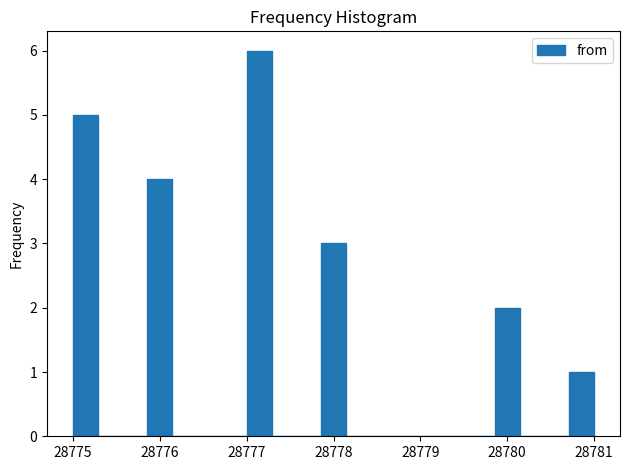

Around what value on the x-axis is the tallest bar? Give the approximate position of its centre, as read against the axis.

28777.1